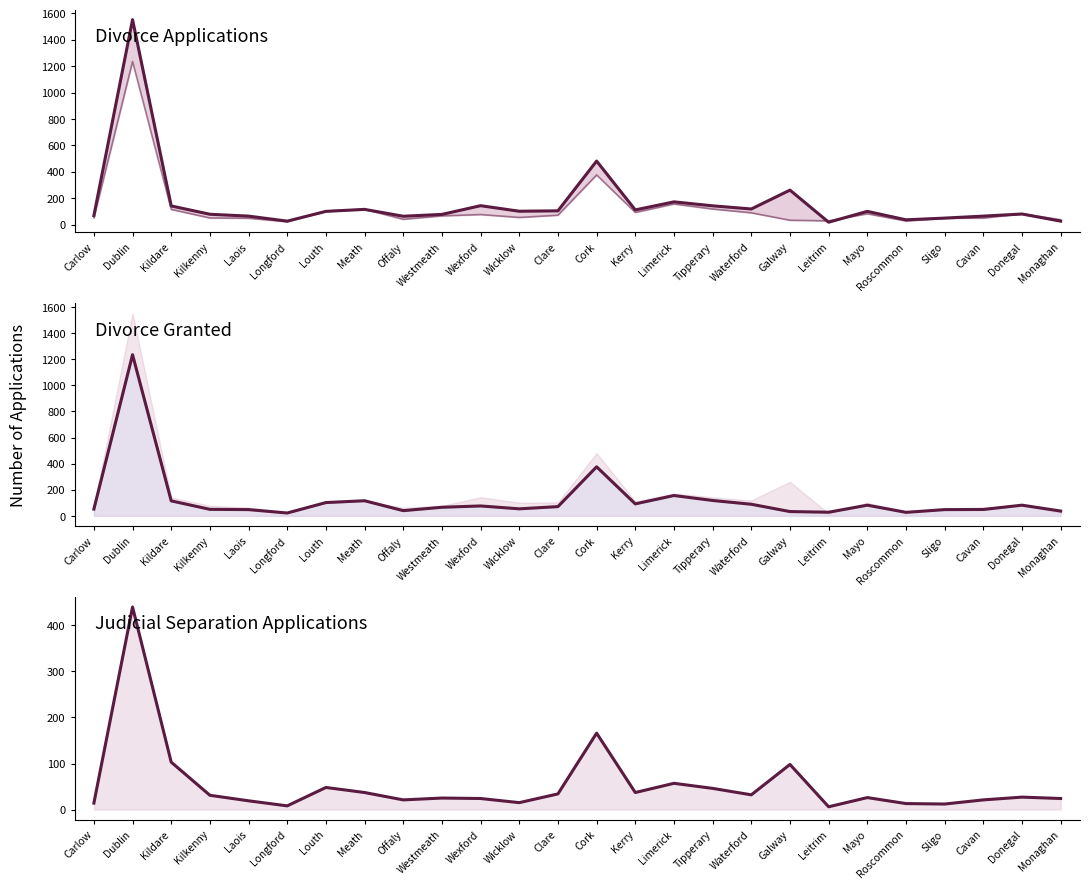

What is the label of the 7th point from the right?

Leitrim